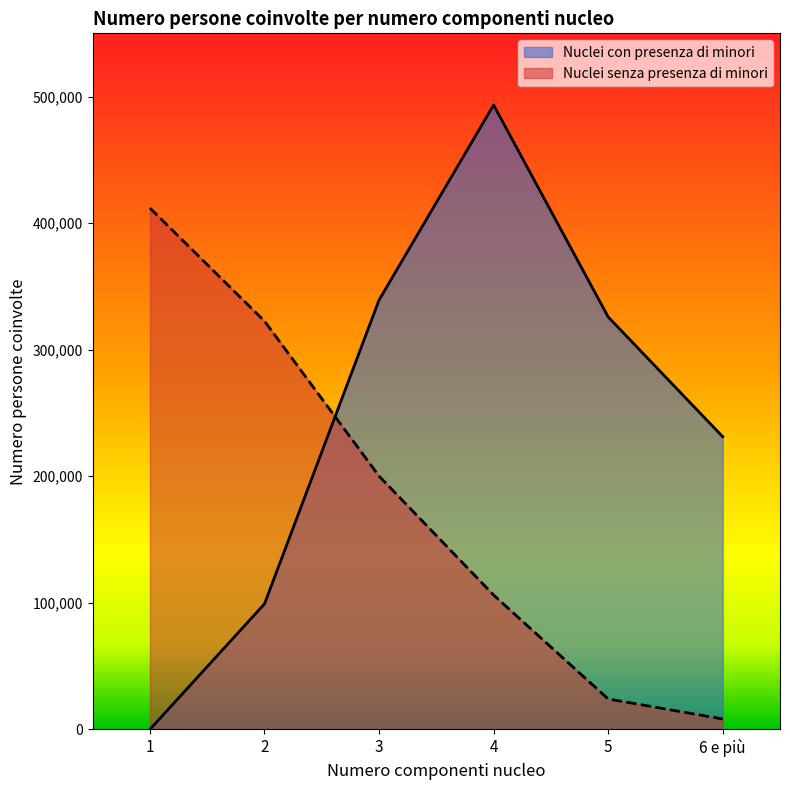

How many values in the Nuclei senza presenza di minori series exceed 200163?

2